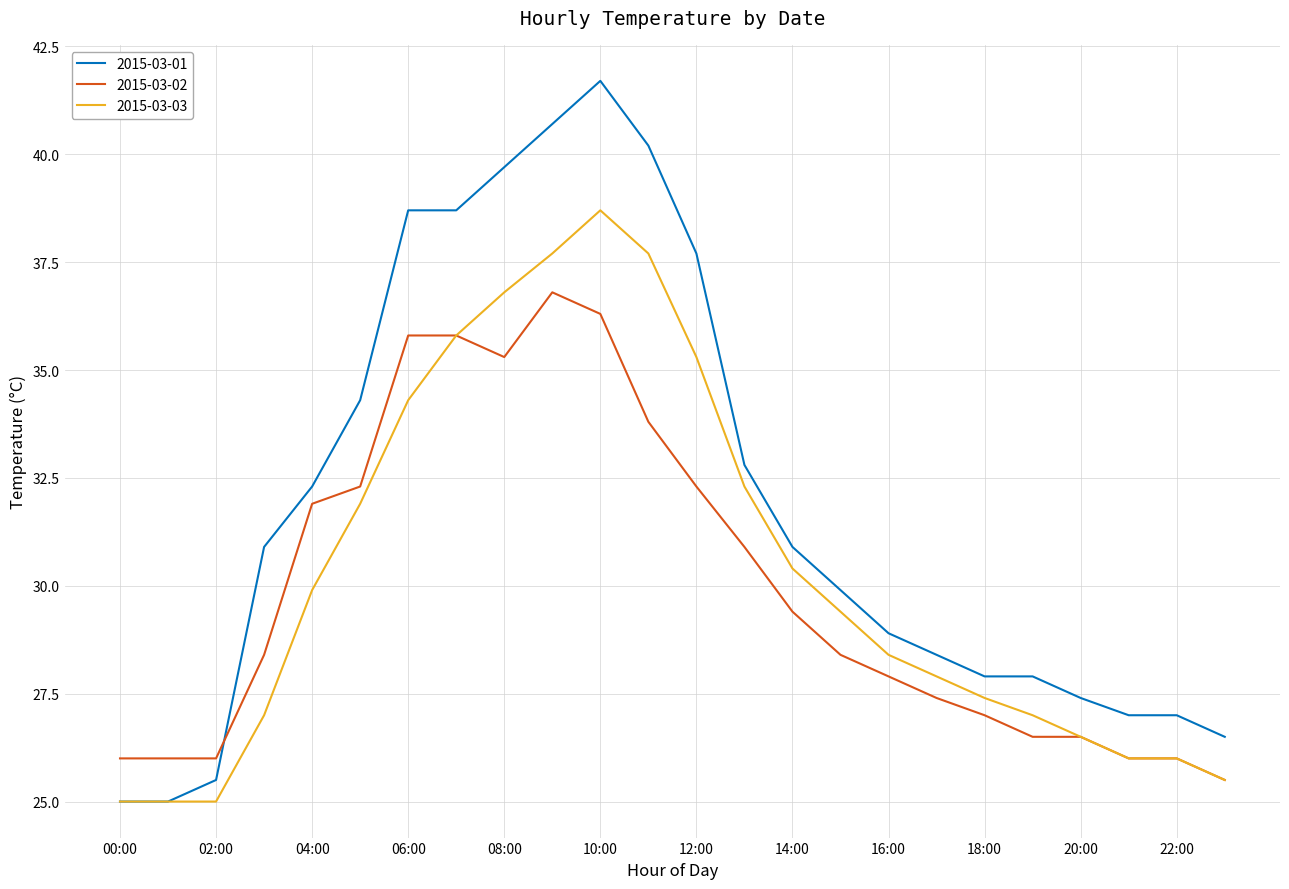

True or false: 2015-03-02 and 2015-03-01 cross at least once.

True